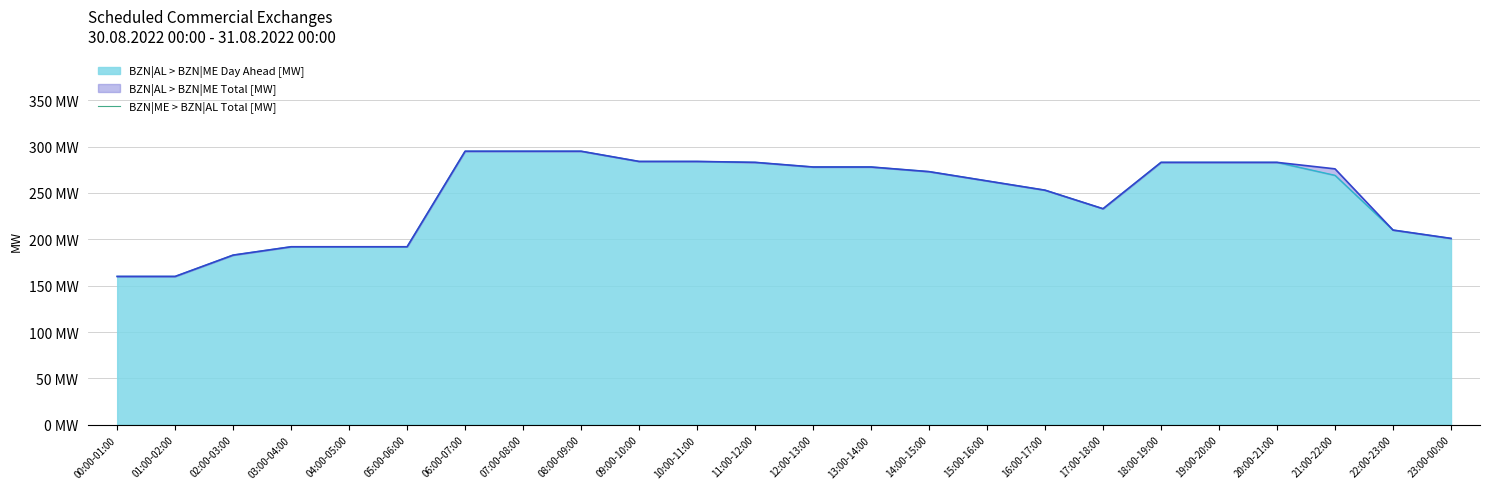

At which category is the sum across all series the highest?

06:00-07:00